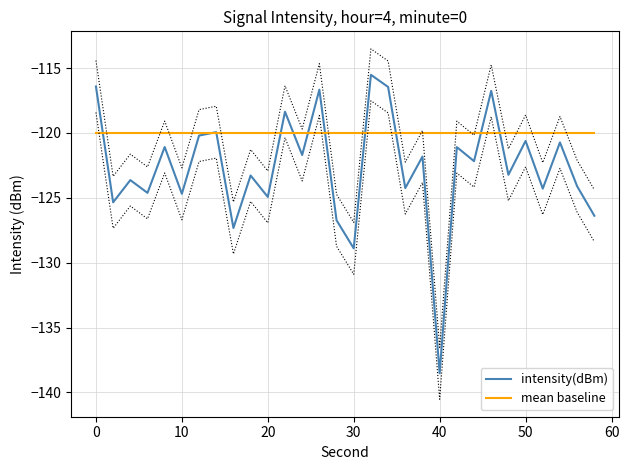

Is it true that intensity(dBm) equals -79.7 at 50?

False